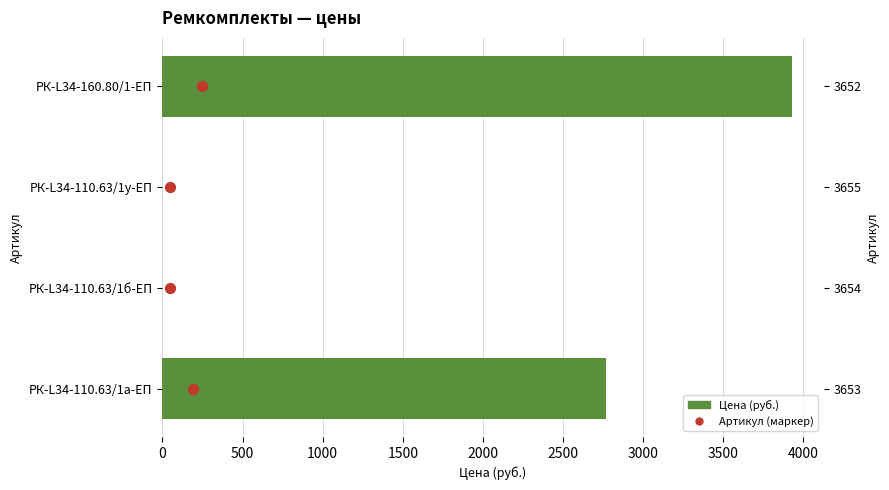

Which series reaches the maximum Y coordinate?

Цена (руб.)